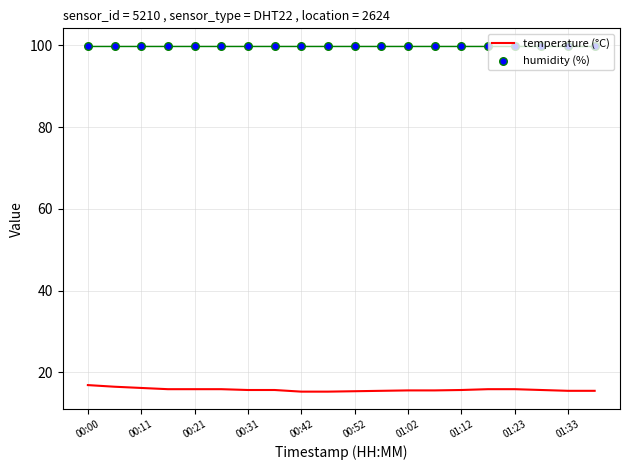

Which series has the widest spread of Y values?

temperature (°C)